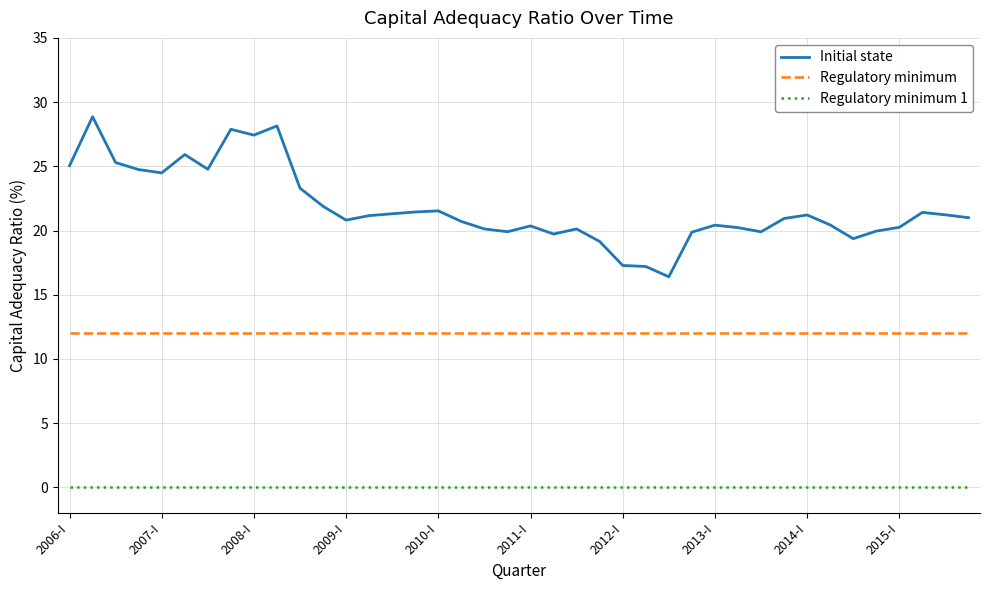

True or false: Initial state and Regulatory minimum intersect in this chart.

False